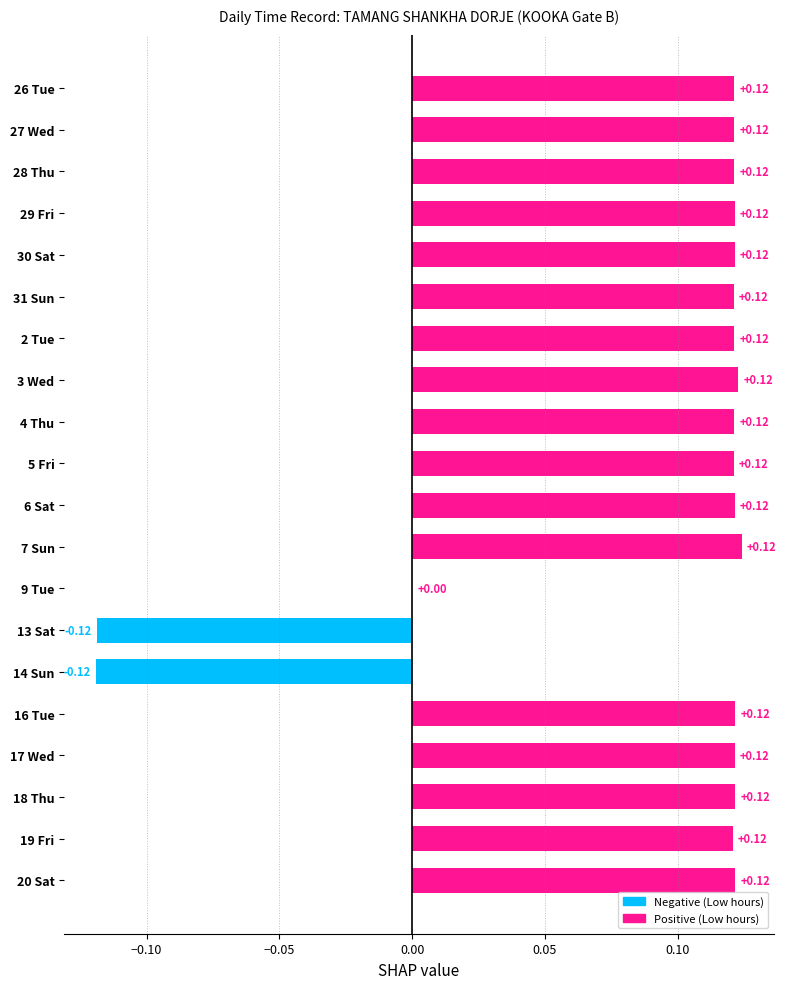

What is the sum of all values?

1.8